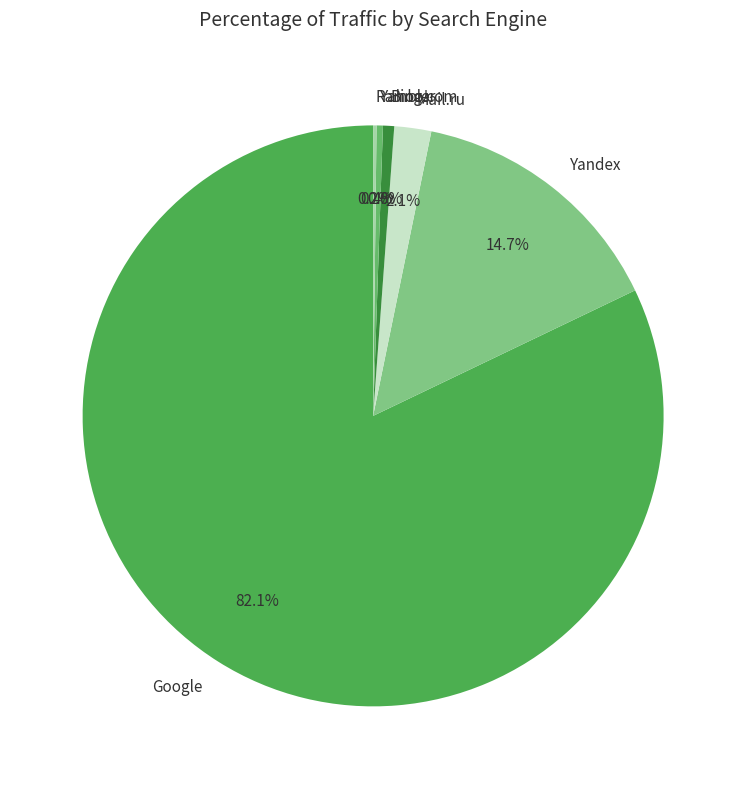

Combined, do Bing.com and Mail.ru account for over 50%?

No